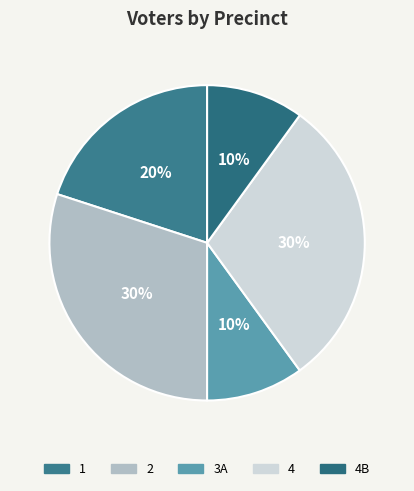

How many slices are in this pie chart?

5